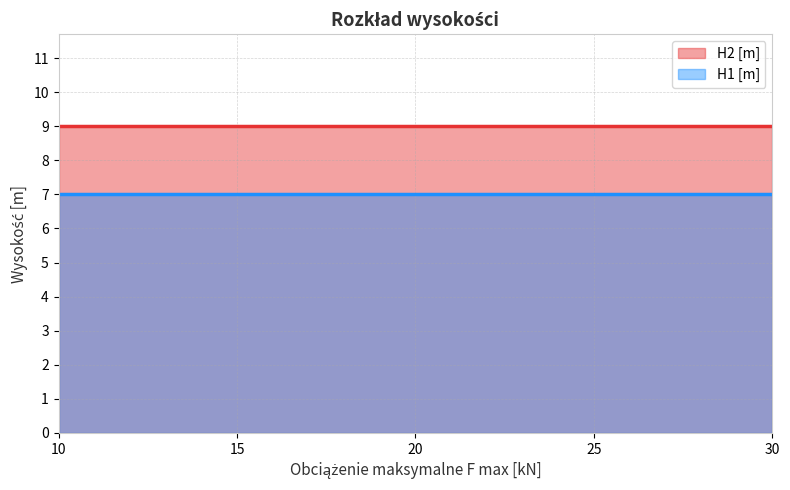

What is the value of the H2 [m] point at the 4th from the left?

9